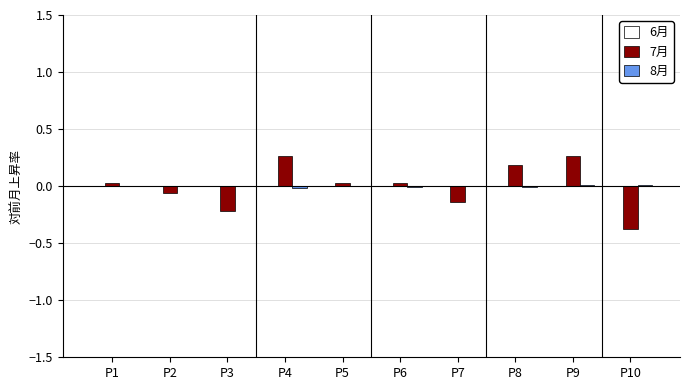

How many groups of bars are there?

10